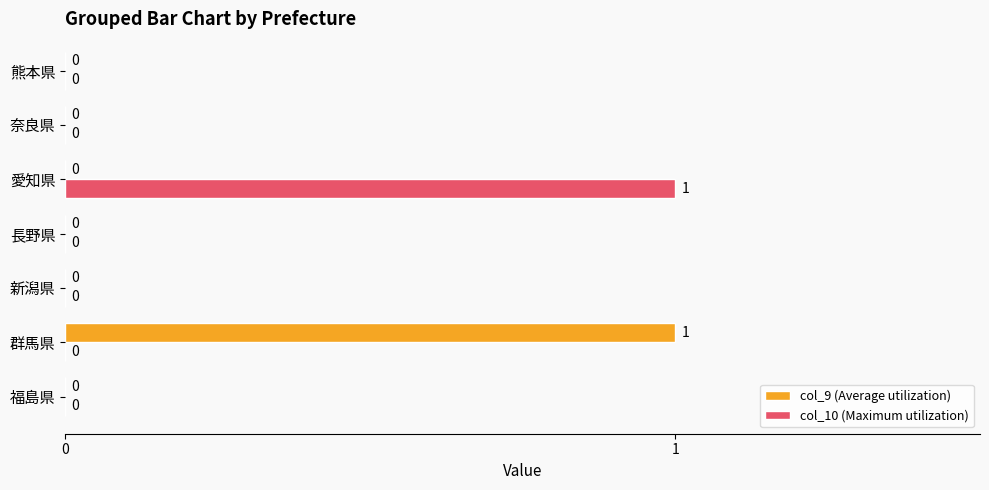

Is it true that col_10 (Maximum utilization) equals 1 at 新潟県?

False